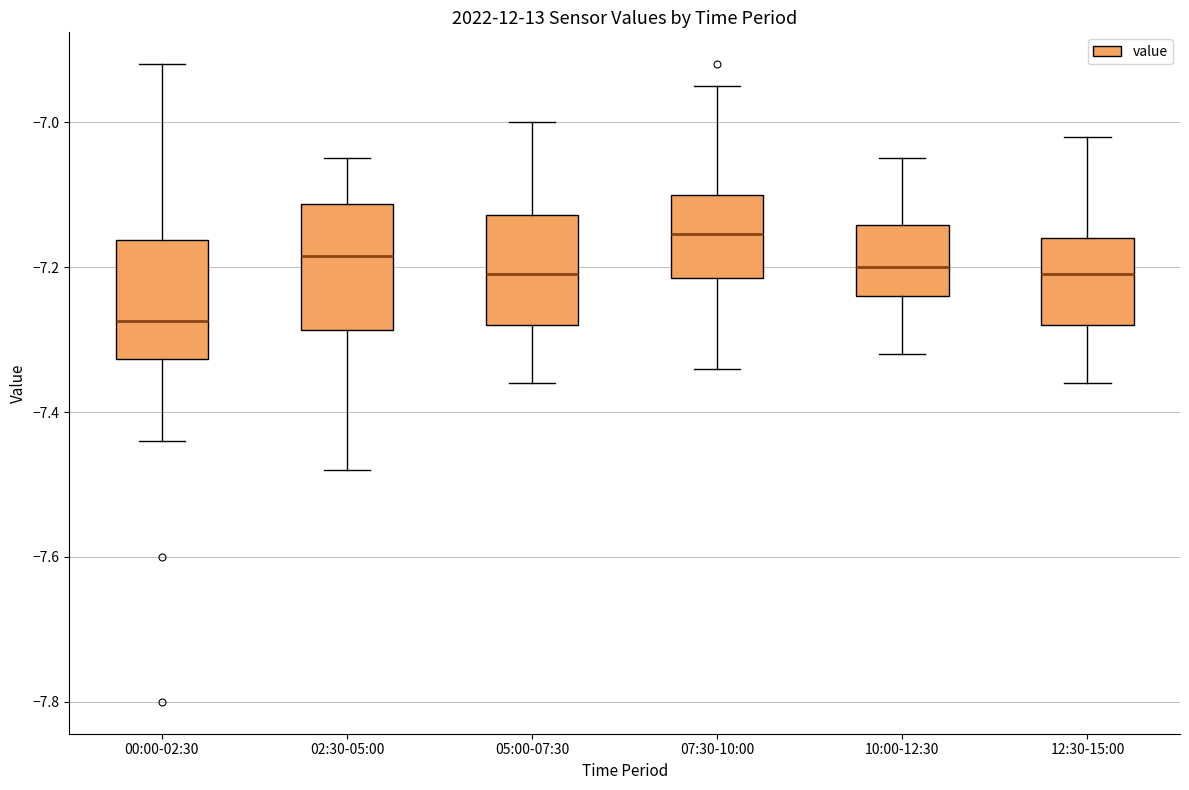

Where does the upper whisker of the box for 12:30-15:00 end on the y-axis? The values are not printed on the chart, so give them approximately, as read against the axis.

-7.02